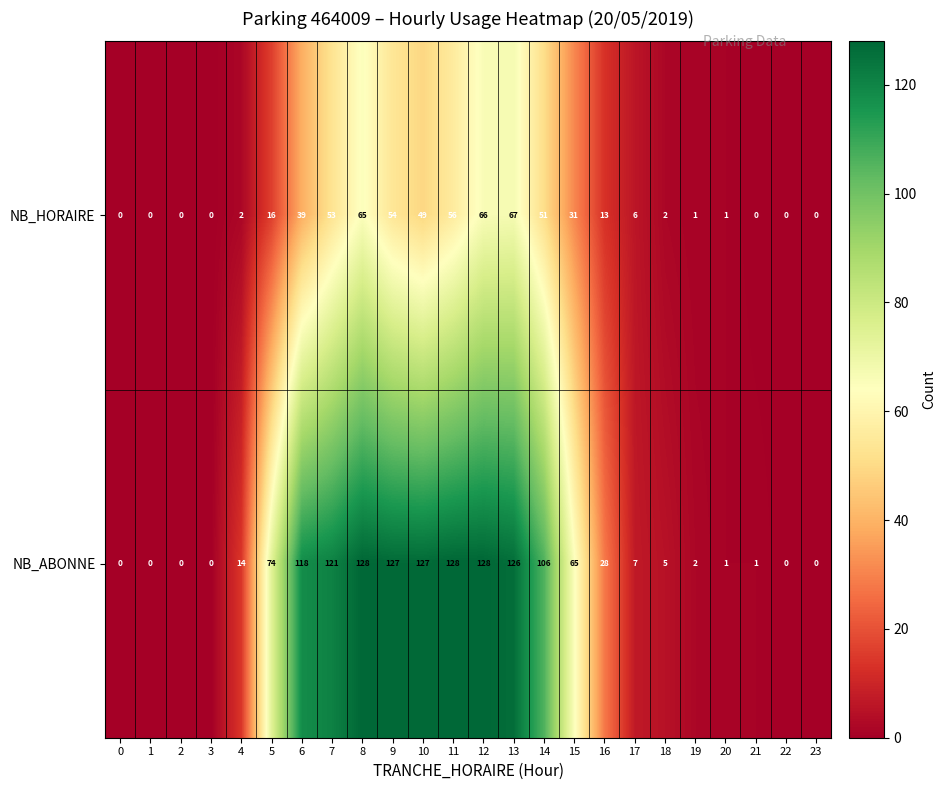

How many values in the NB_ABONNE series are below 28?

12